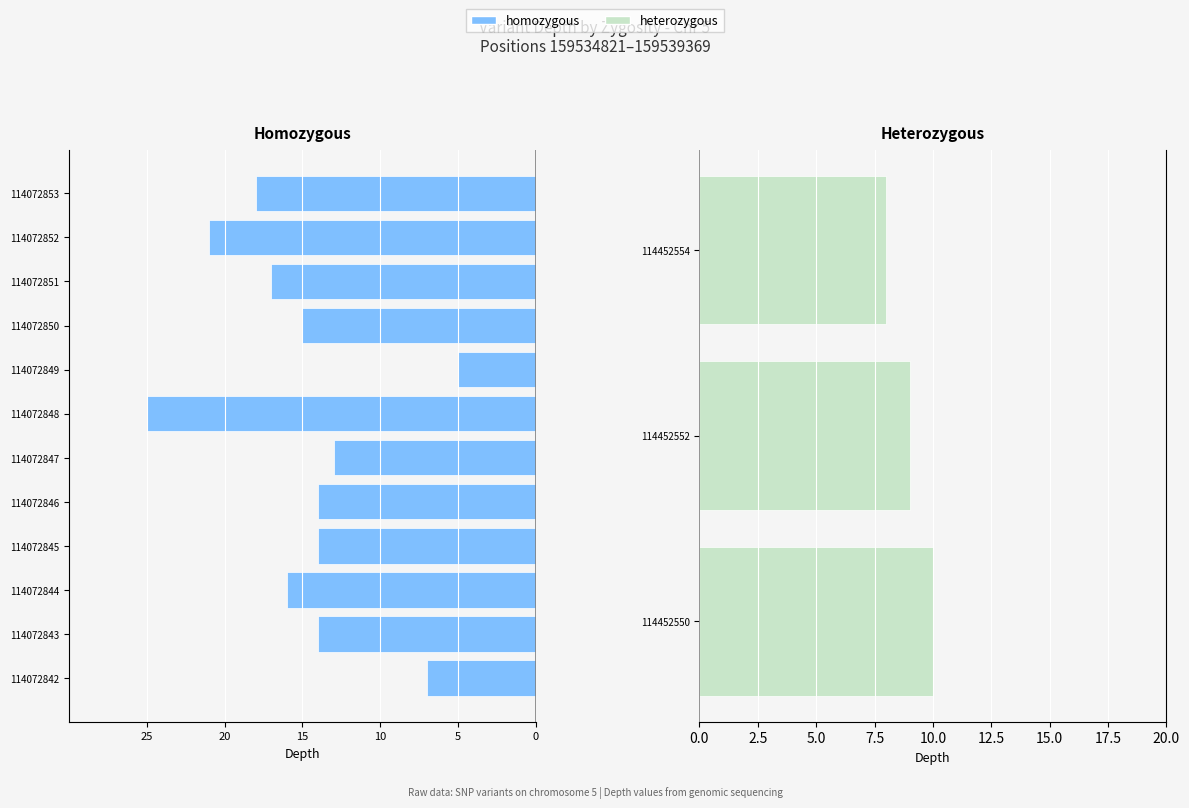

The value at 114072851 is -11. True or false?

False